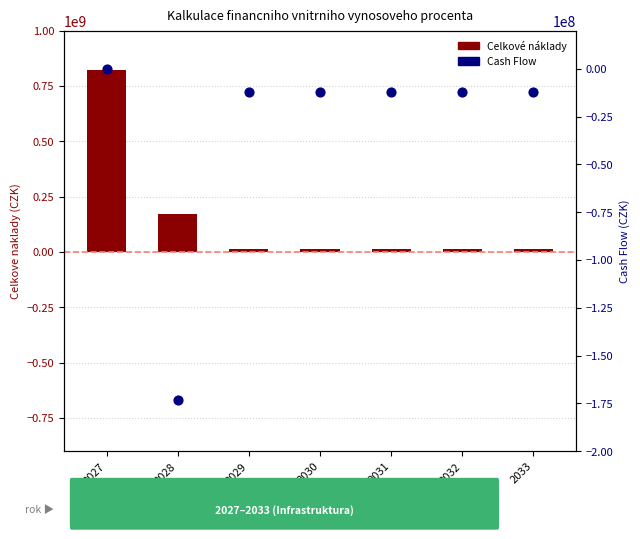

Is the value of Celkové náklady at 2030 greater than the value of Cash Flow at 2029?

Yes